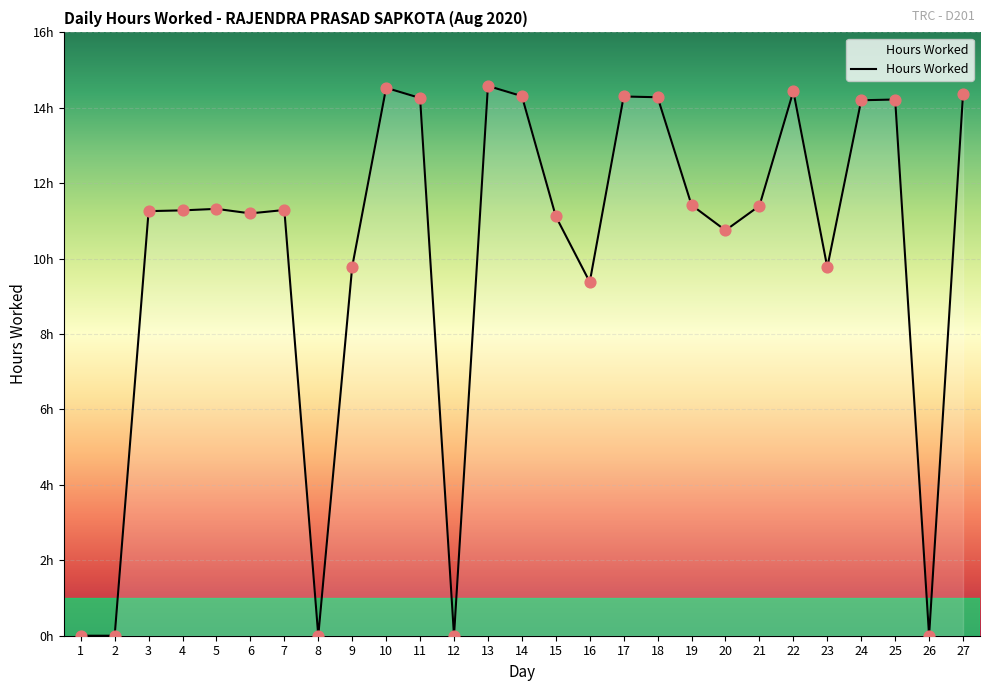

What is the ratio of the value at 22 to the value at 14?

1.0